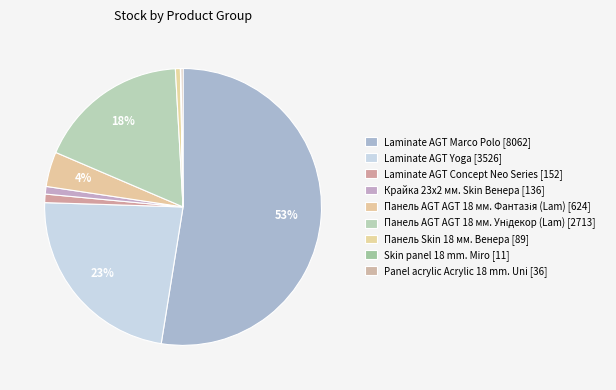

To the nearest percent, what portion does Панель AGT AGT 18 мм. Унідекор (Lam) represent?

18%